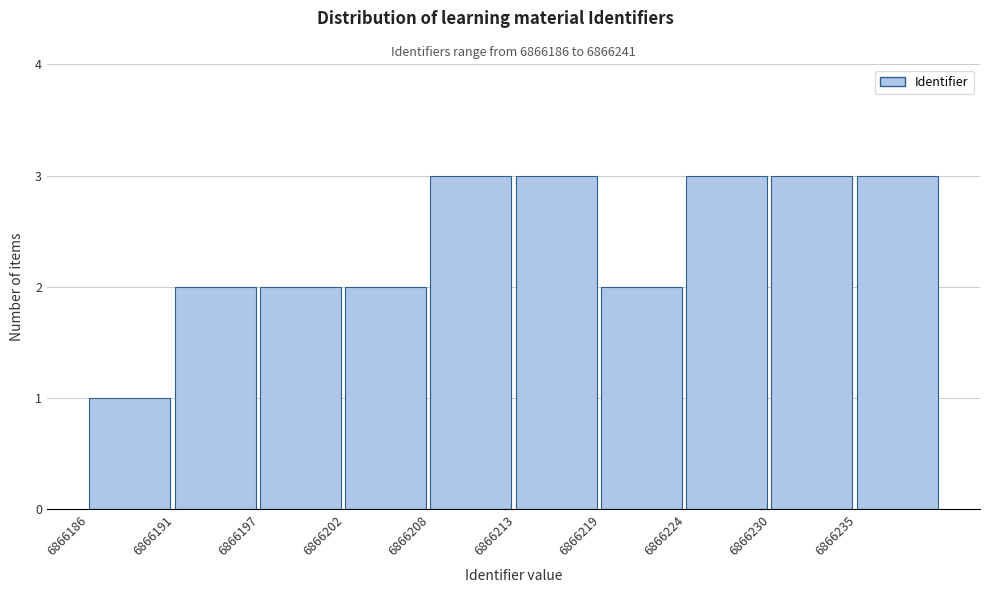

Reading left to right, list every bar in this chart as the range it spans on the x-axis followed by its height. Neither the bar edges nor the heights are printed on the chart, so give them approximately, as read against the axes.

6866186.0 to 6866191.5: 1
6866191.5 to 6866197.0: 2
6866197.0 to 6866202.5: 2
6866202.5 to 6866208.0: 2
6866208.0 to 6866213.5: 3
6866213.5 to 6866219.0: 3
6866219.0 to 6866224.5: 2
6866224.5 to 6866230.0: 3
6866230.0 to 6866235.5: 3
6866235.5 to 6866241.0: 3